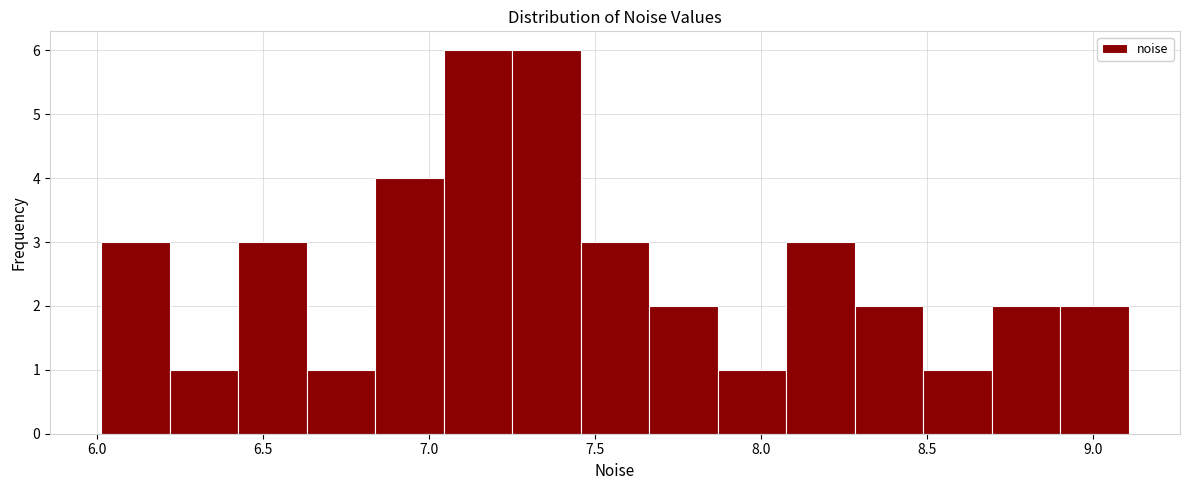

Reading left to right, list every bar in this chart as the range it spans on the x-axis followed by its height. Neither the bar edges nor the heights are printed on the chart, so give them approximately, as read against the axes.

6.00 to 6.20: 3
6.20 to 6.45: 1
6.45 to 6.65: 3
6.65 to 6.85: 1
6.85 to 7.05: 4
7.05 to 7.25: 6
7.25 to 7.45: 6
7.45 to 7.65: 3
7.65 to 7.85: 2
7.85 to 8.10: 1
8.10 to 8.30: 3
8.30 to 8.50: 2
8.50 to 8.70: 1
8.70 to 8.90: 2
8.90 to 9.10: 2